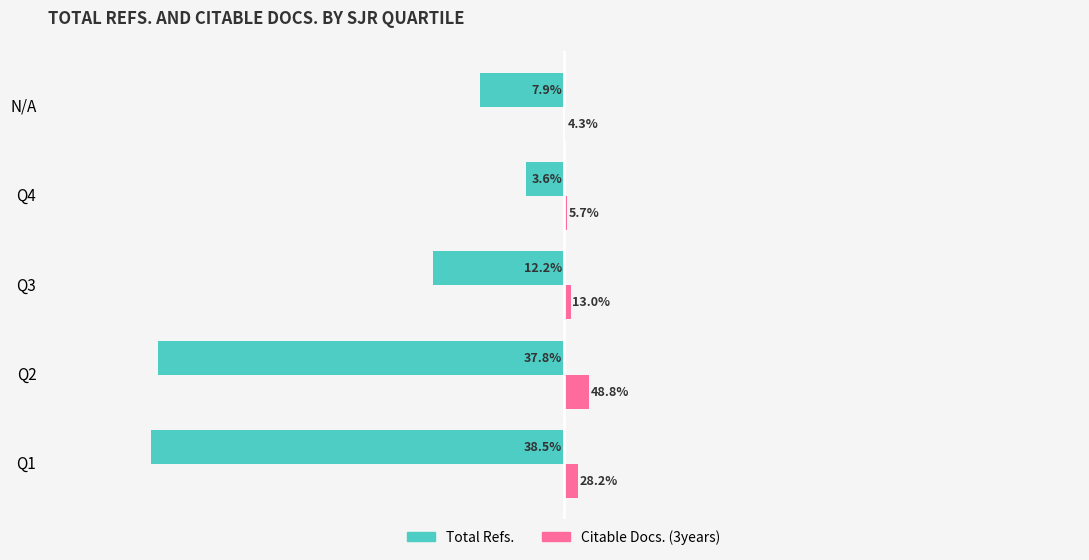

What are all the series names shown in the legend?

Total Refs., Citable Docs. (3years)